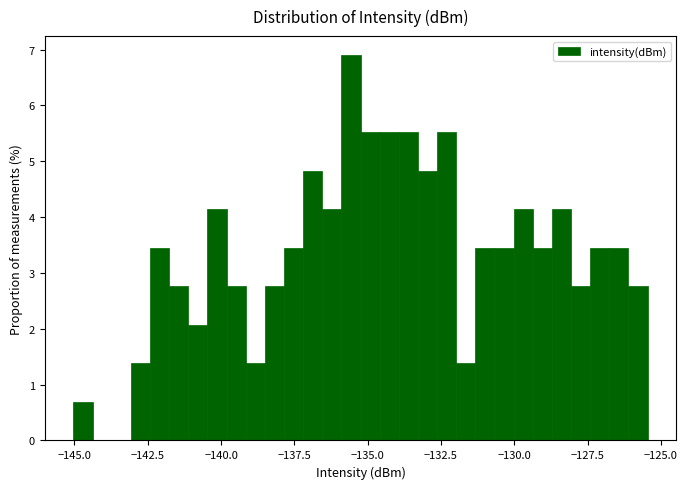

Around what value on the x-axis is the tallest bar? Give the approximate position of its centre, as read against the axis.

-135.5